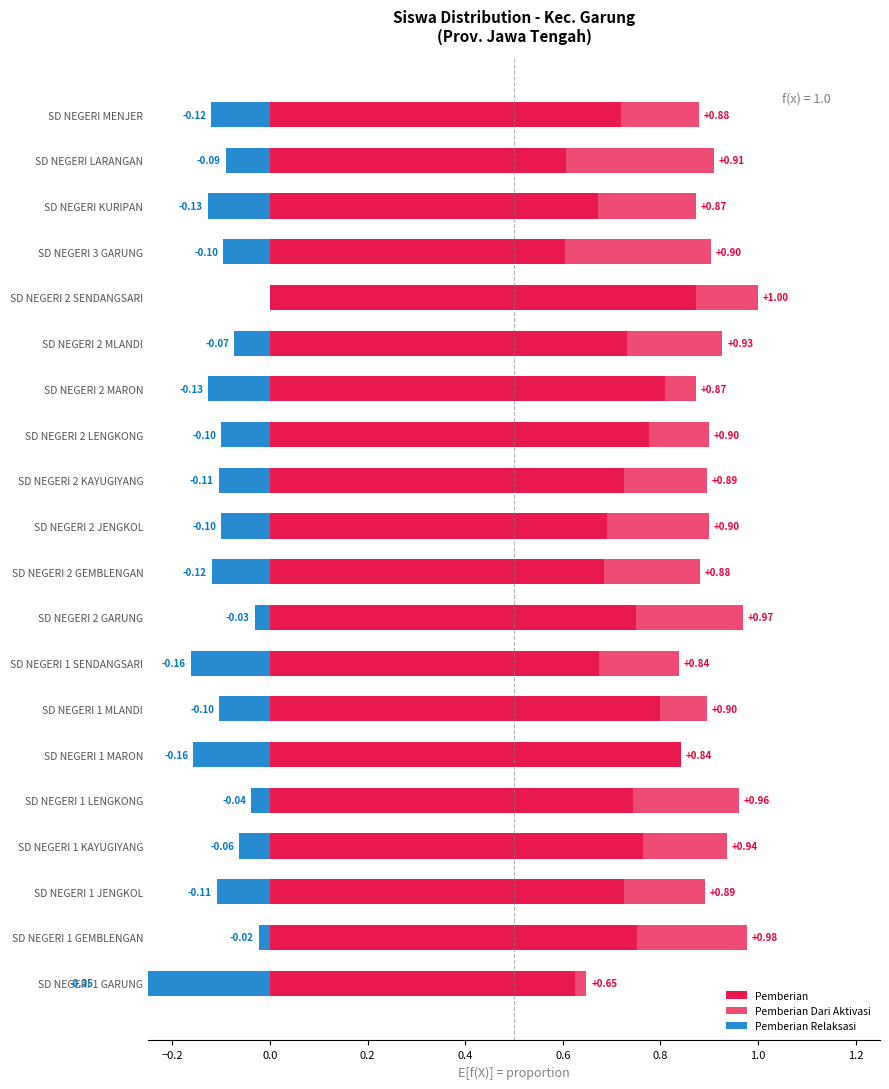

Which series has the largest total across all categories?

Pemberian